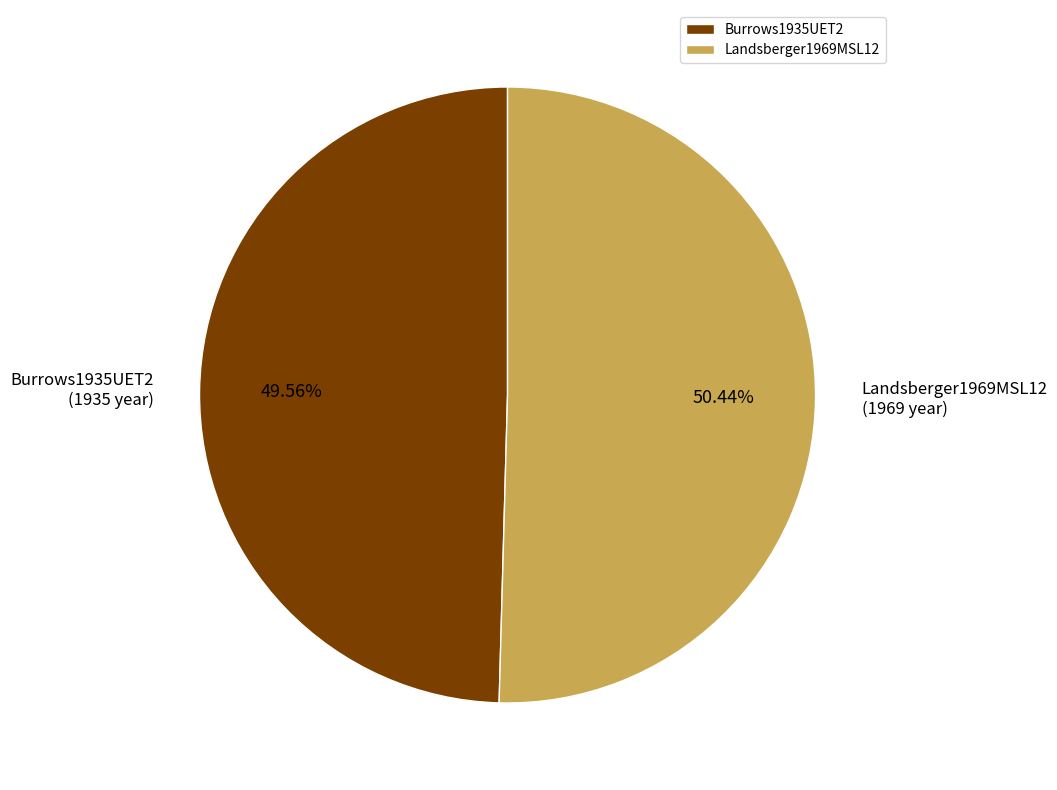

To the nearest percent, what is the average slice percentage?

50%